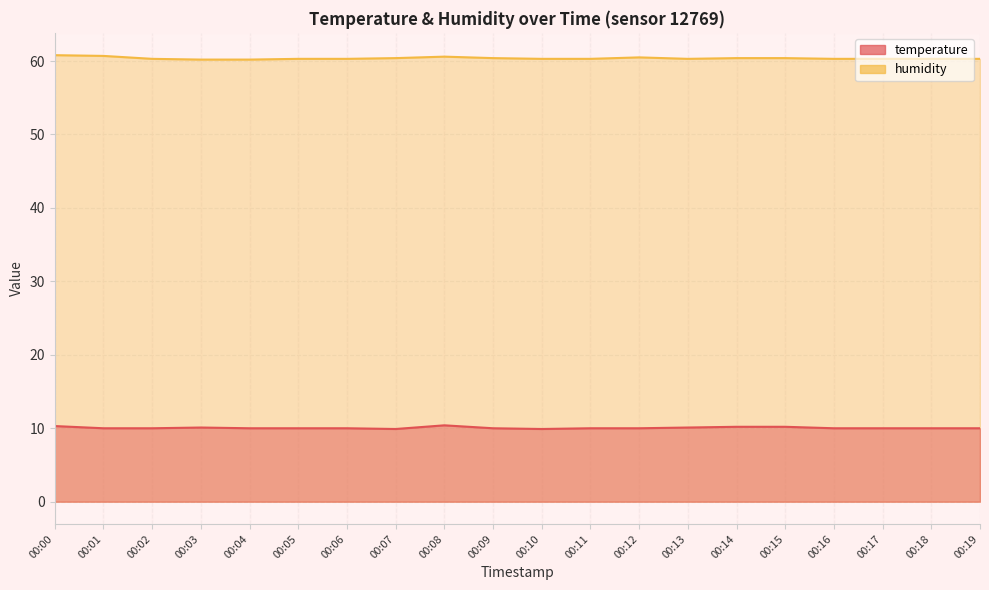

Rank the series by their average value, from lowest to highest.

temperature, humidity